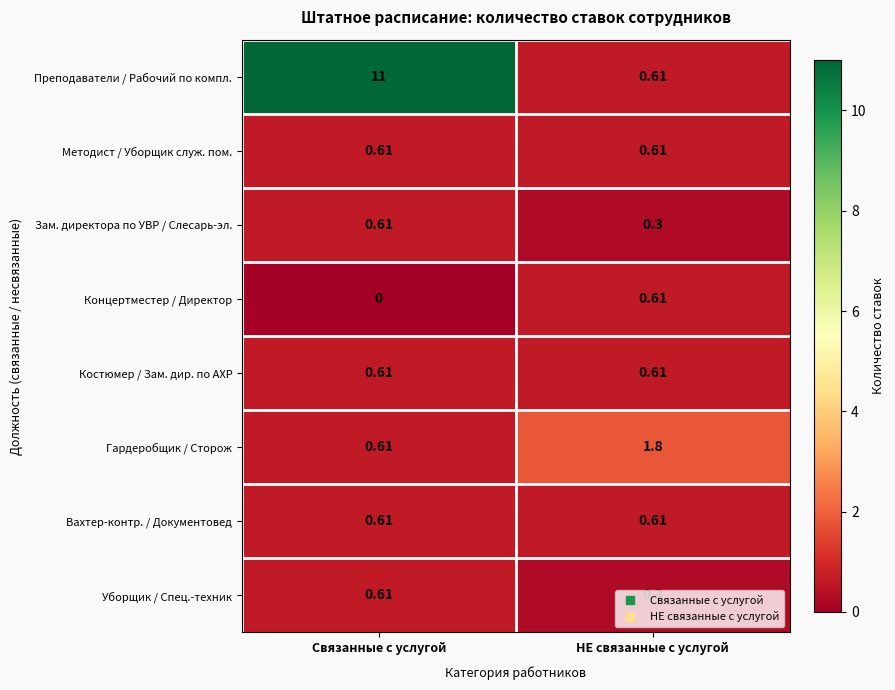

Is the value of Концертместер / Директор at Связанные с услугой greater than the value of Преподаватели / Рабочий по компл. at Связанные с услугой?

No